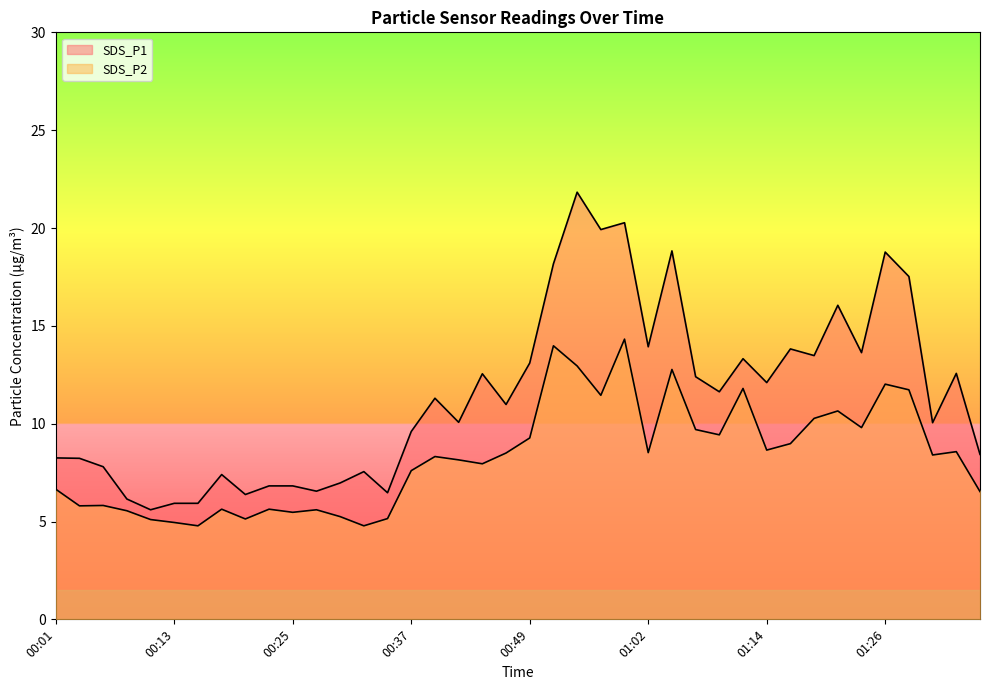

What is the difference between the second highest and second lowest values in the SDS_P2 series?

9.2